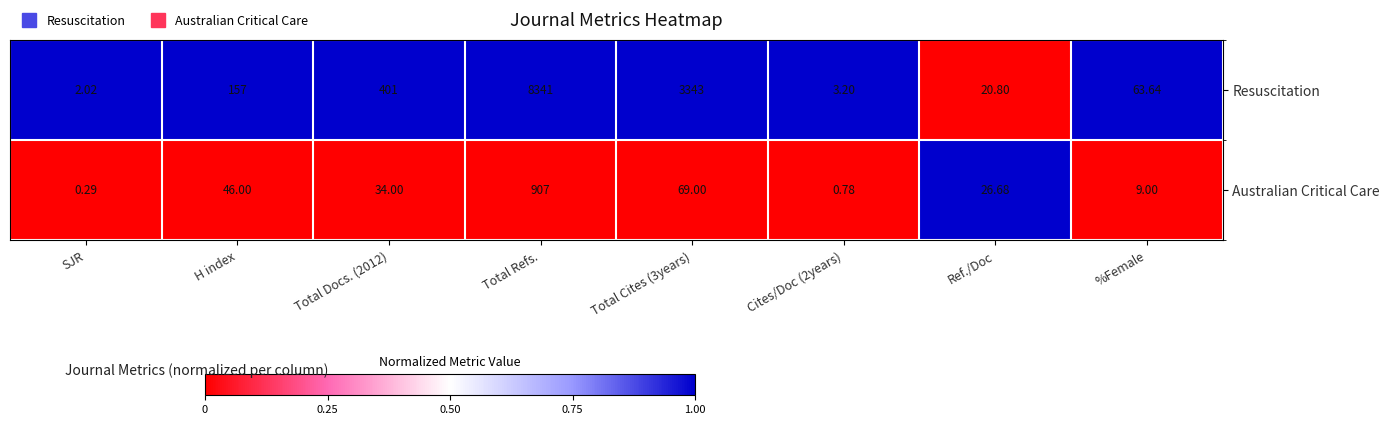

At which category does the chart reach its peak across all series?

Total Refs.